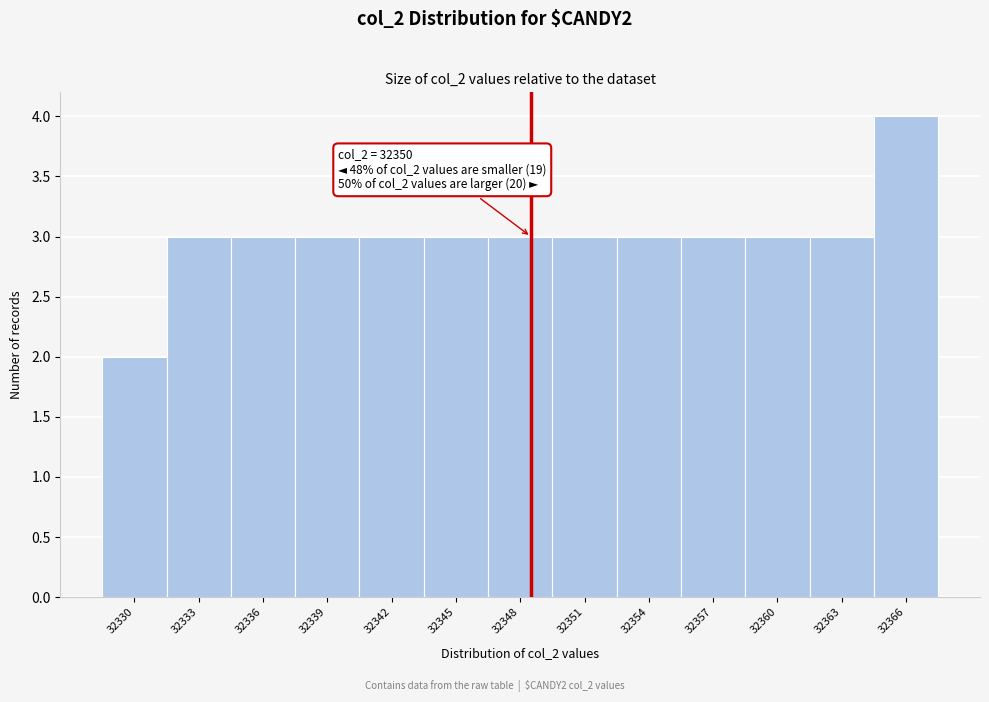

Reading right to left, transcribe all the data shown in this chart.

4	3	3	3	3	3	3	3	3	3	3	3	2